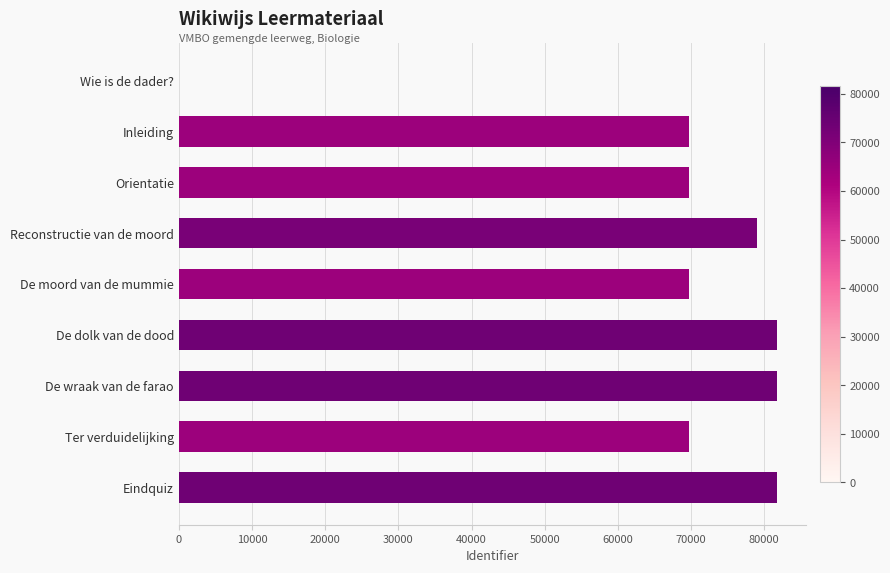

True or false: the data shows 138897 at Reconstructie van de moord.

False